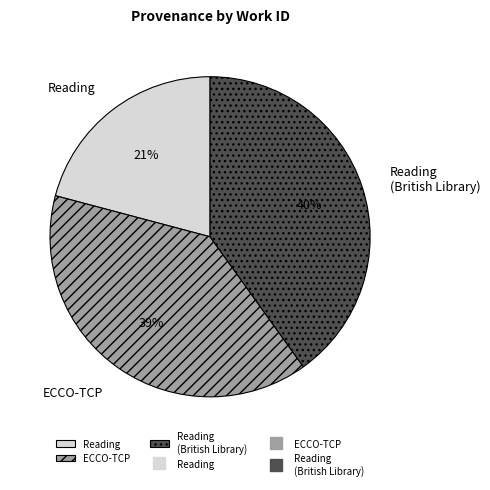

Rank the categories by value from lowest to highest.

Reading, ECCO-TCP, Reading (British Library)